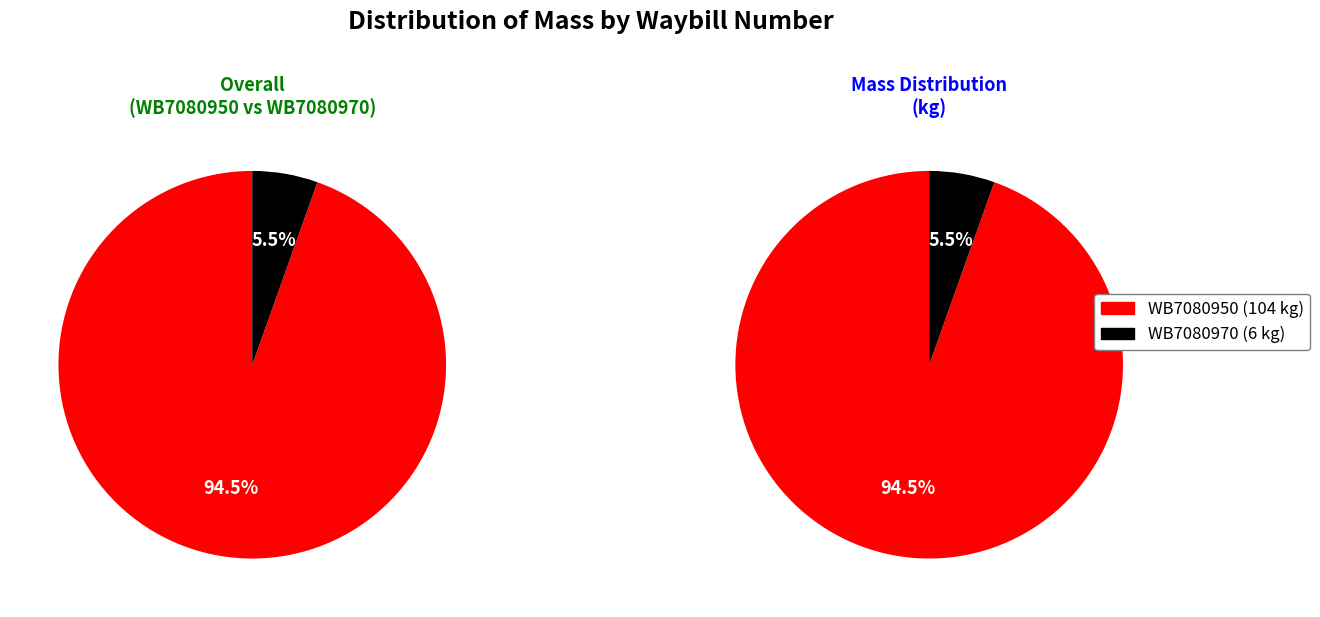

Which has a higher value, WB7080950 or WB7080970?

WB7080950